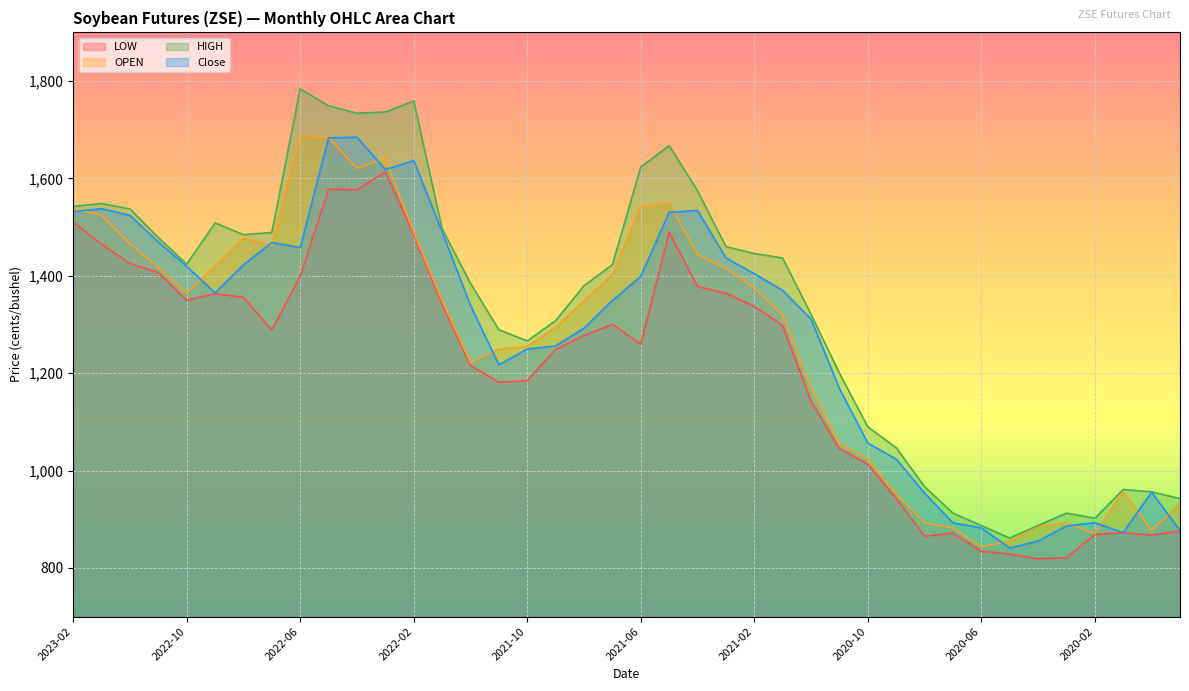

What is the label of the 8th point from the left?

2022-07